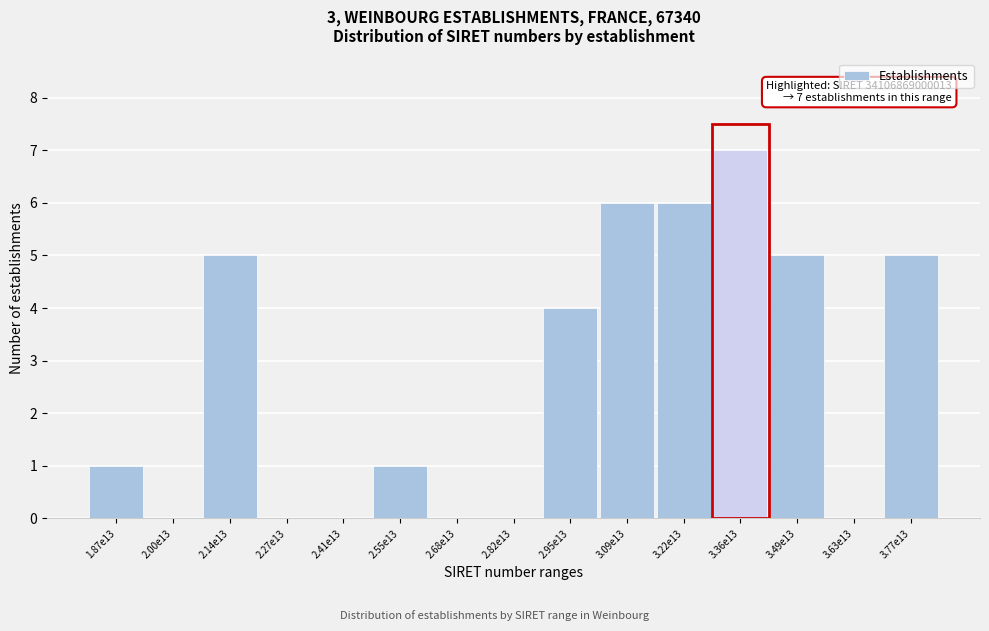

Reading right to left, transcribe all the data shown in this chart.

3.77e13=5	3.63e13=0	3.49e13=5	3.36e13=7	3.22e13=6	3.09e13=6	2.95e13=4	2.82e13=0	2.68e13=0	2.55e13=1	2.41e13=0	2.27e13=0	2.14e13=5	2.00e13=0	1.87e13=1